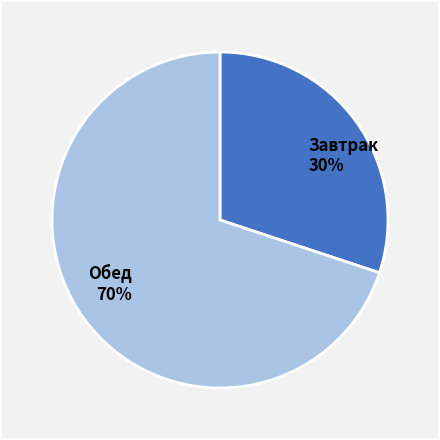

To the nearest percent, what portion does Обед 70% represent?

70%